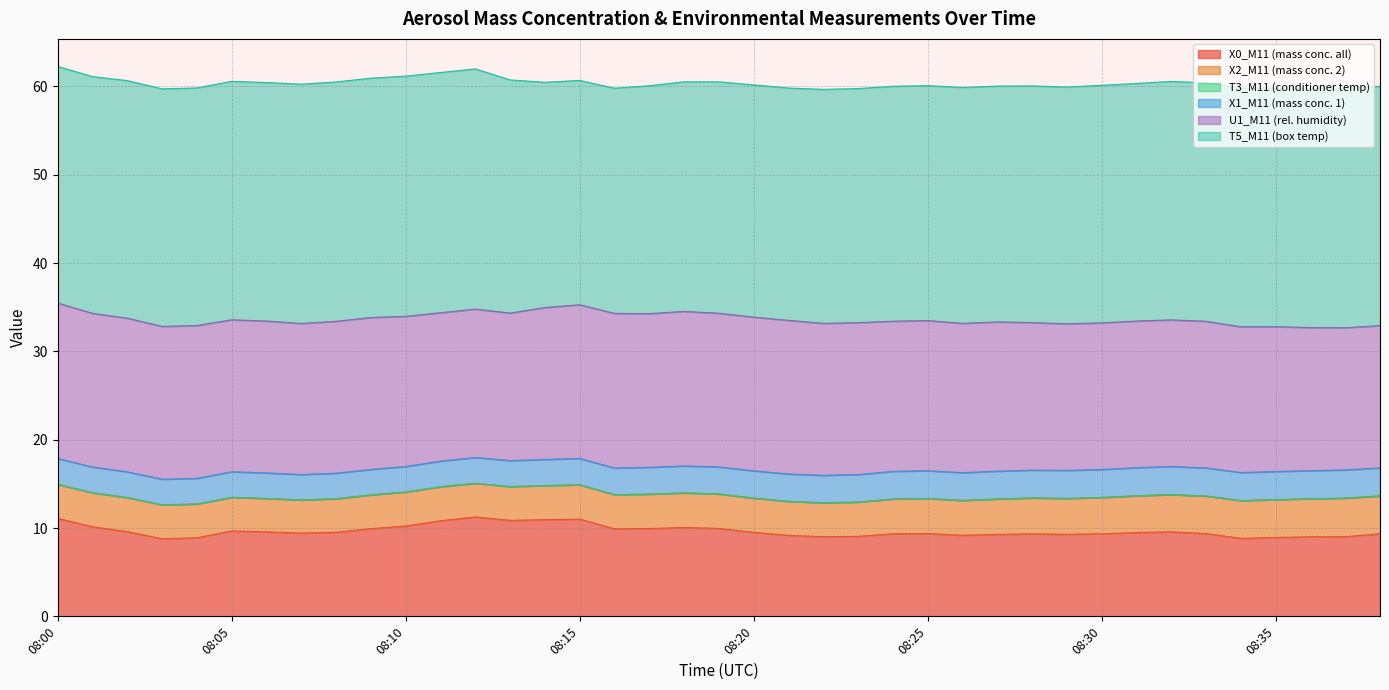

What is the value of the X2_M11 (mass conc. 2) point at the 39th from the left?

4.3